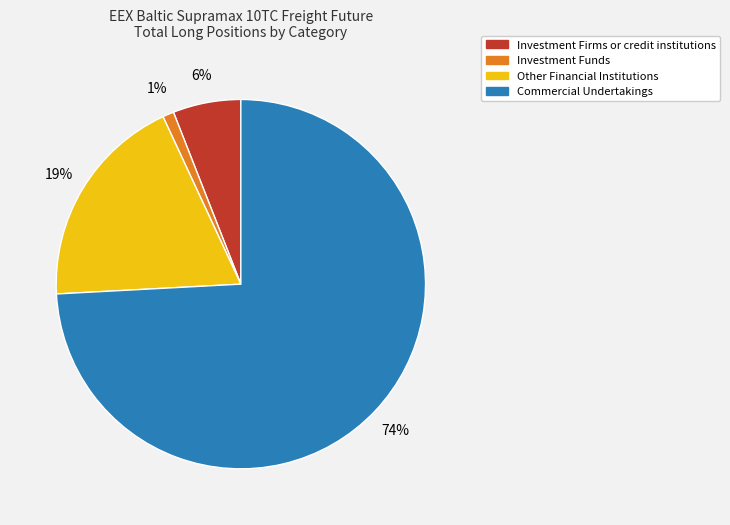

Is it true that Investment Funds is 1% of the pie?

True